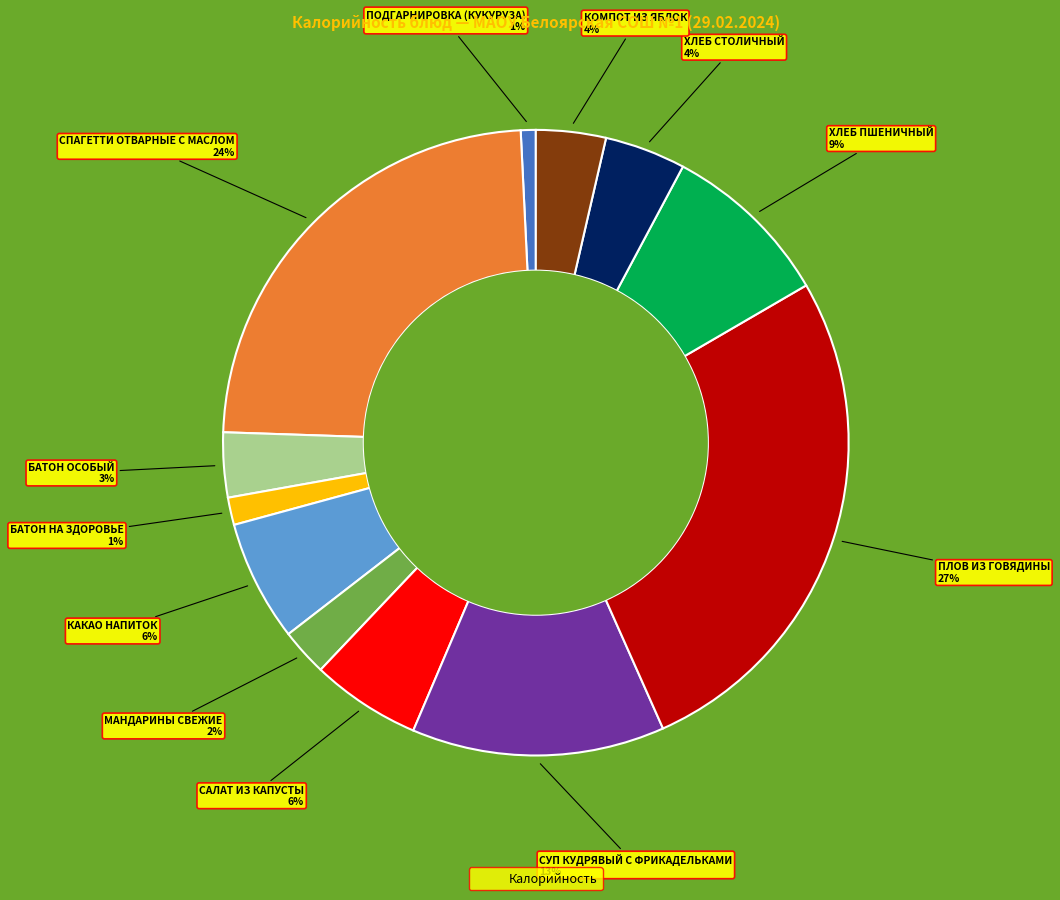

Is there a majority slice in this chart?

No